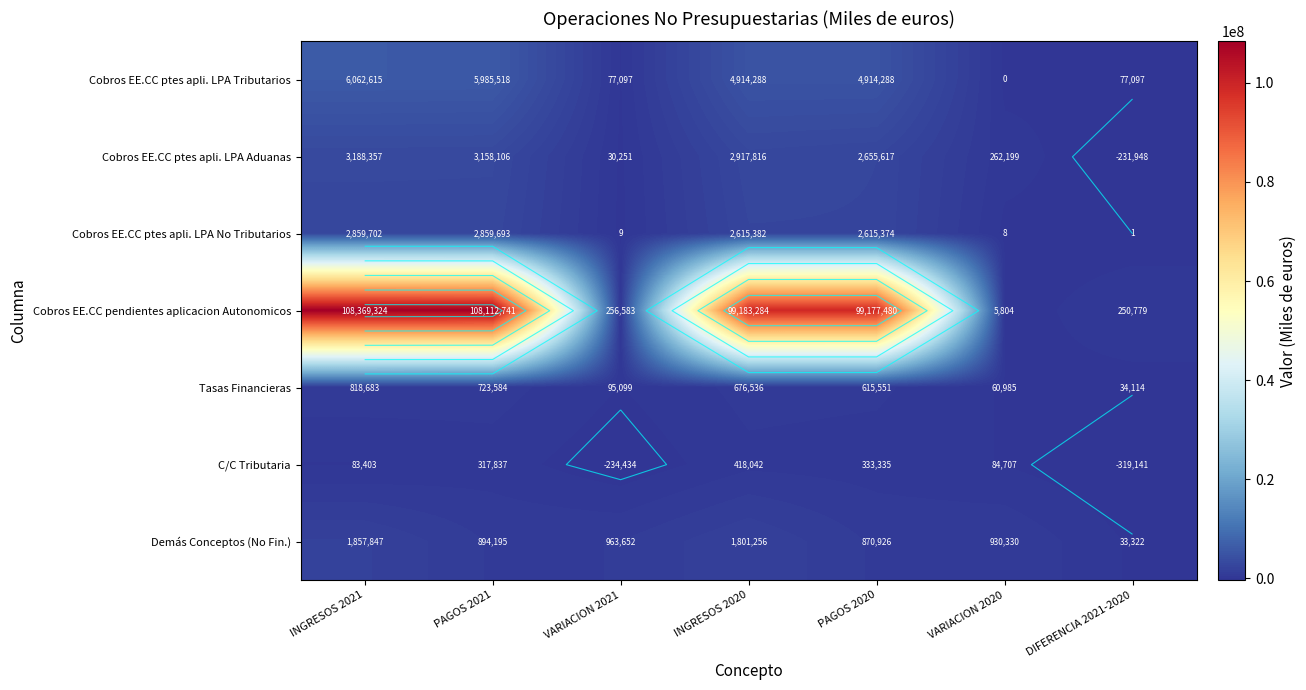

How many values in the Cobros EE.CC ptes apli. LPA Tributarios series exceed 4914288?

2